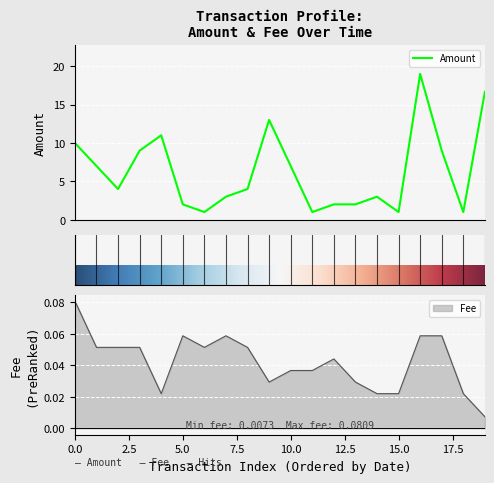

Which series has the largest total across all categories?

Amount